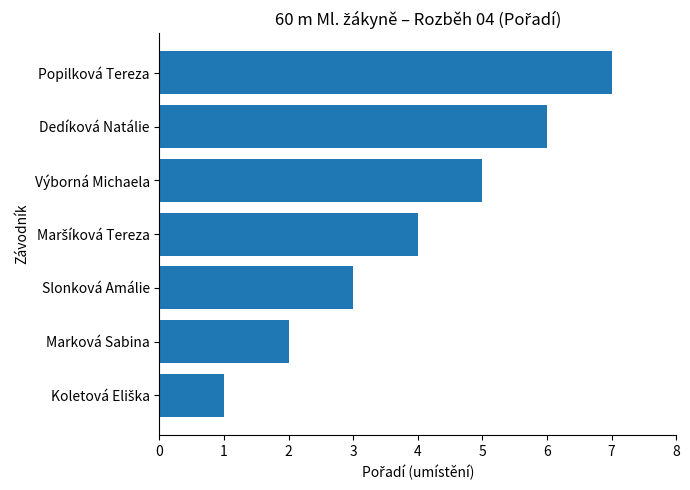

What is the greatest value displayed?

7